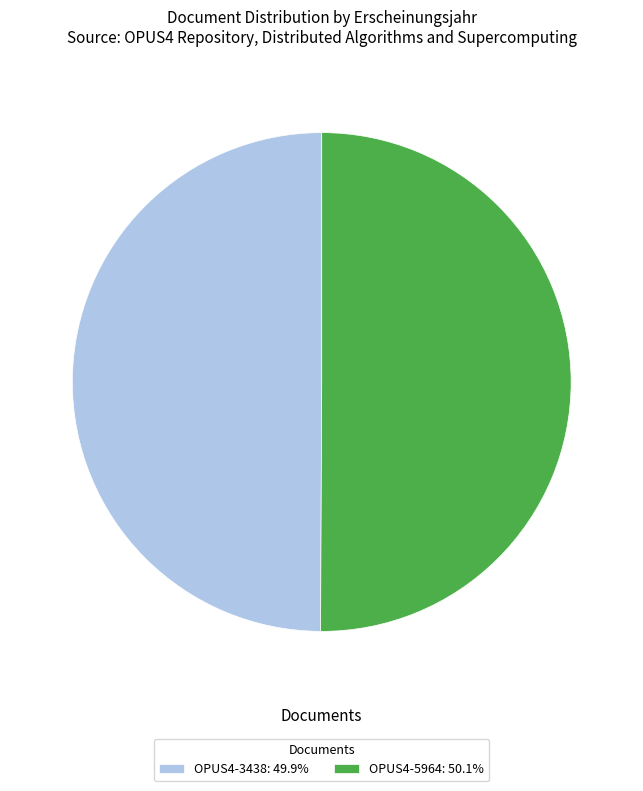

Is the sum of OPUS4-5964: 50.1% and OPUS4-3438: 49.9% greater than half?

Yes